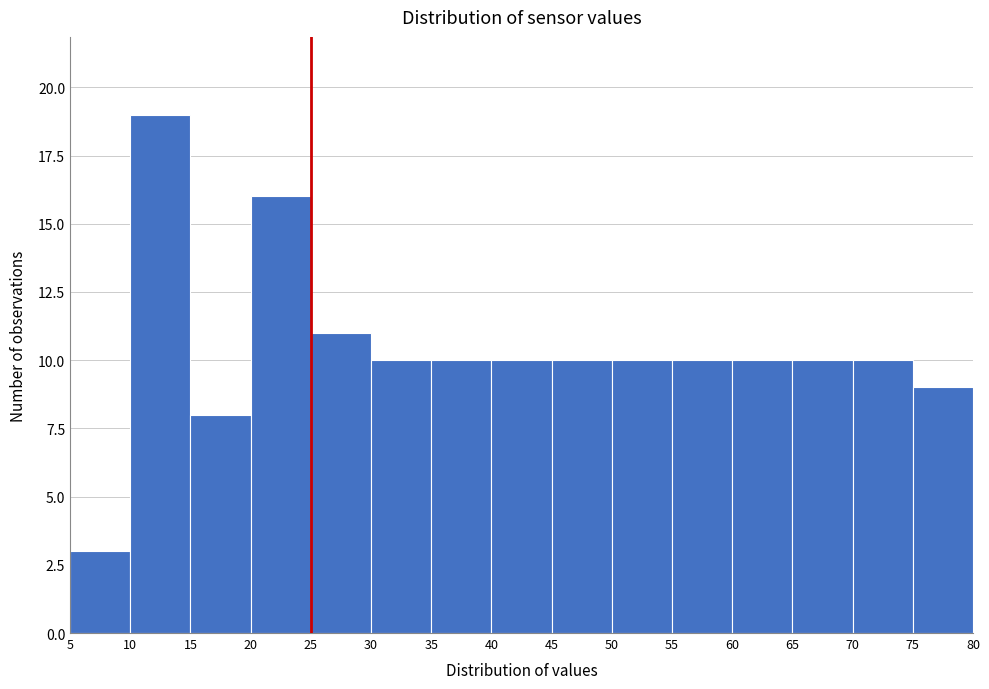

What is the height of the bar covering 45 to 50 on the x-axis? The values are not printed on the chart, so give them approximately, as read against the axis.

10